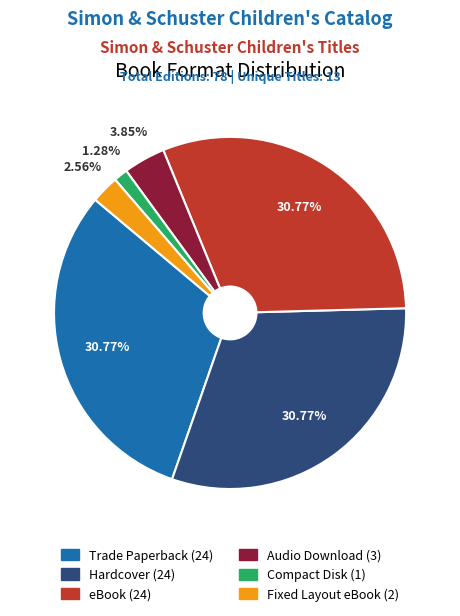

Does eBook represent more than half of the total?

No